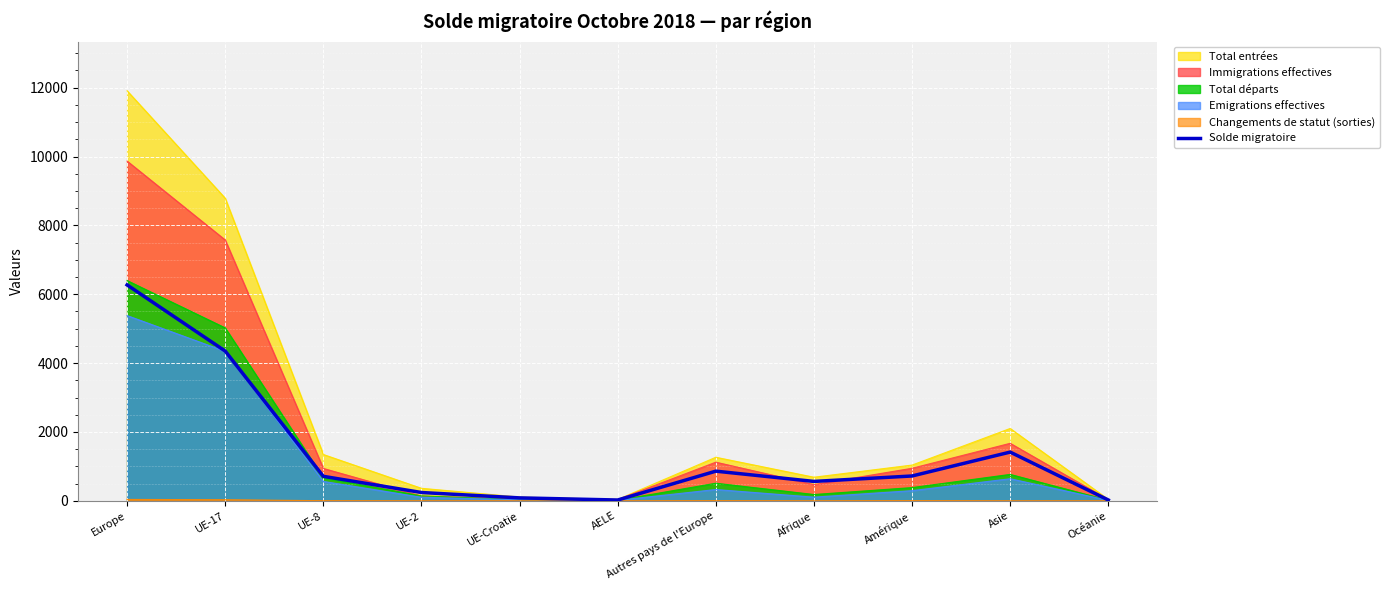

The Solde migratoire series shows 861 at Autres pays de l'Europe. True or false?

True